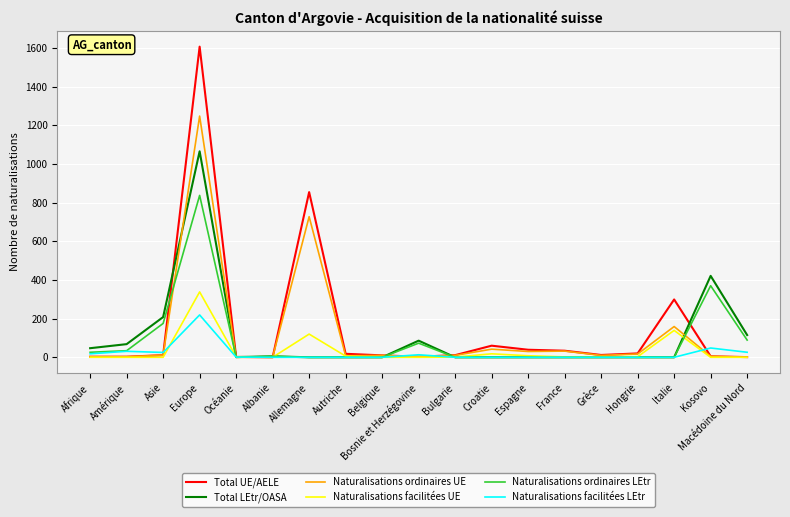

After their last crossing, which series has the higher values: Naturalisations ordinaires LEtr or Total UE/AELE?

Naturalisations ordinaires LEtr